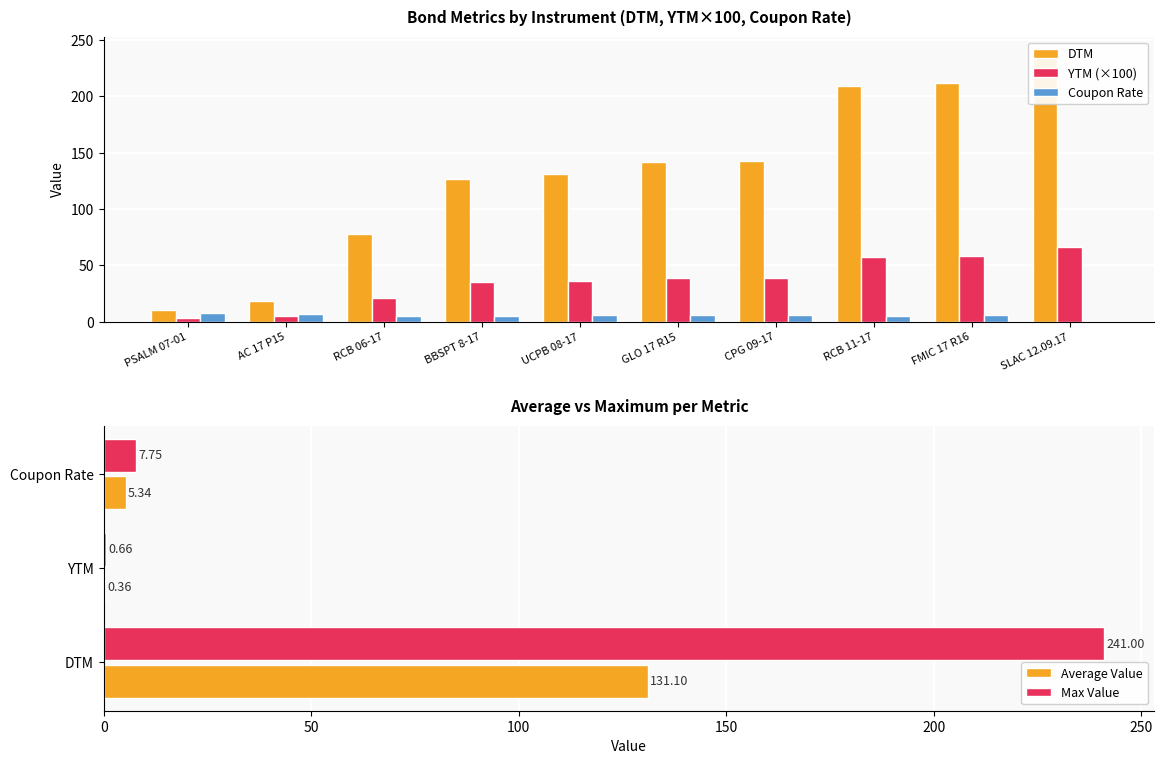

What is the spread (max minus min) of values at CPG 09-17?

137.0